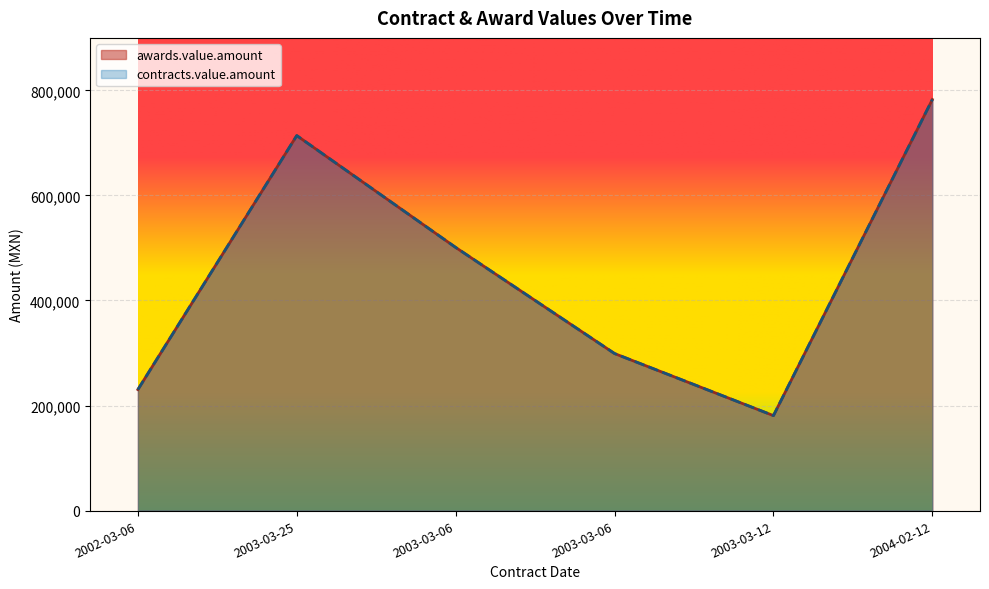

How many data points in contracts.value.amount are above 501037?

2